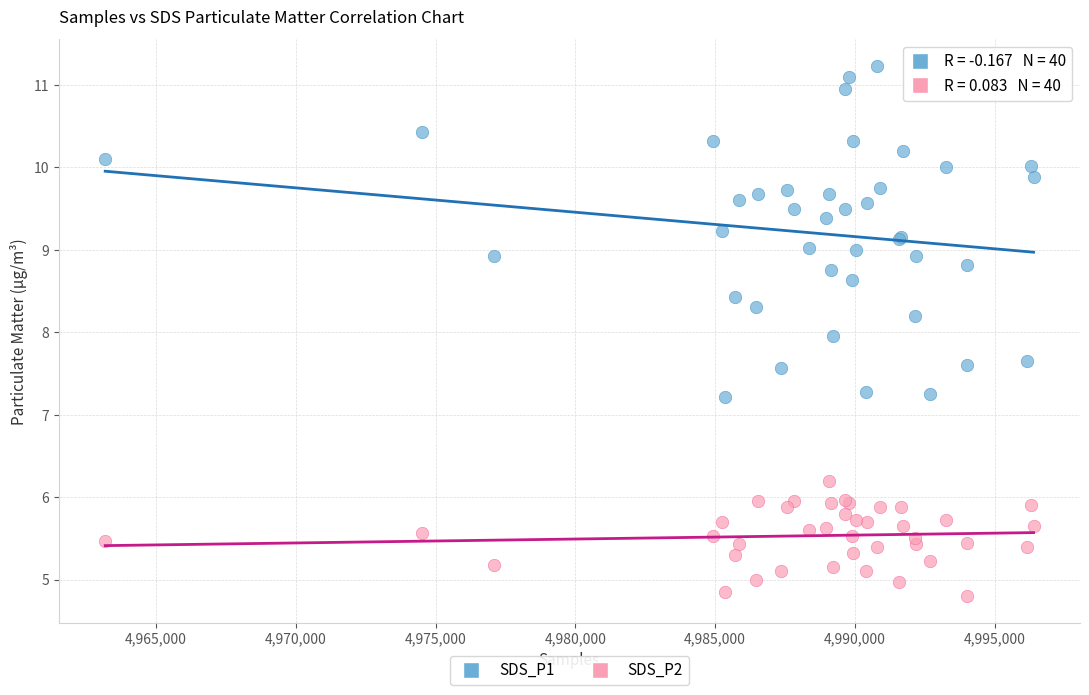

What are all the series names shown in the legend?

SDS_P1, SDS_P2